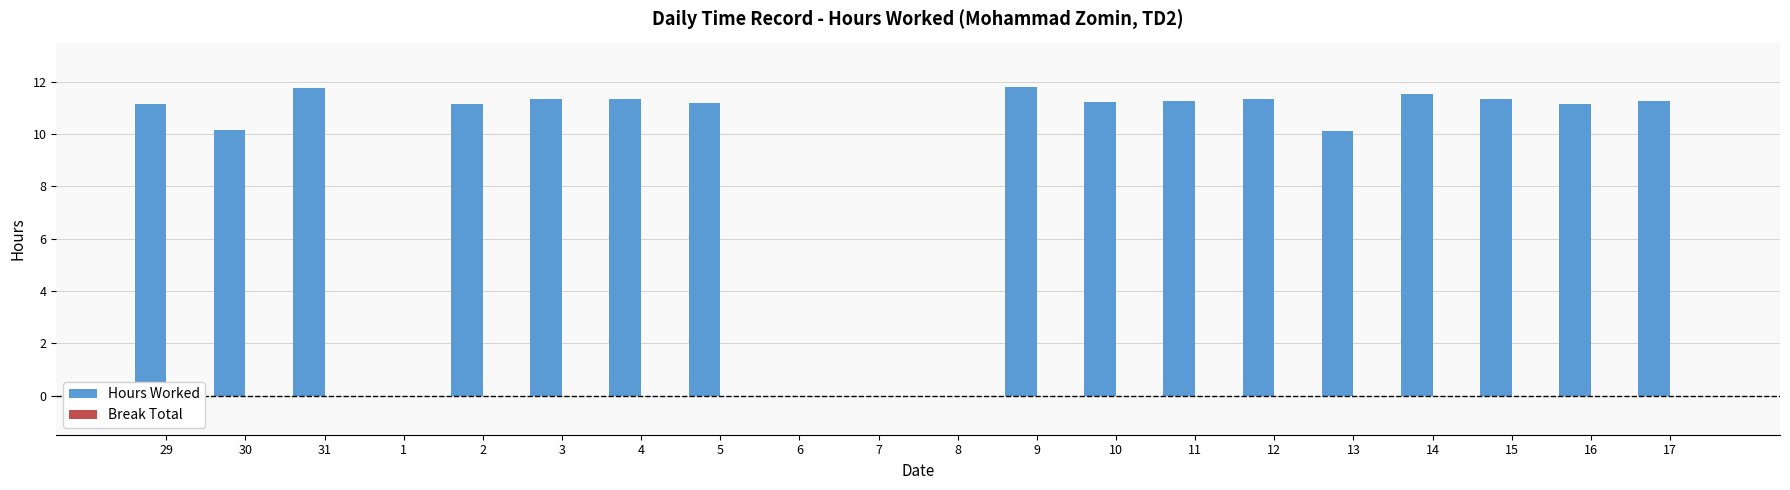

The value at 6 is -6.8. True or false?

False